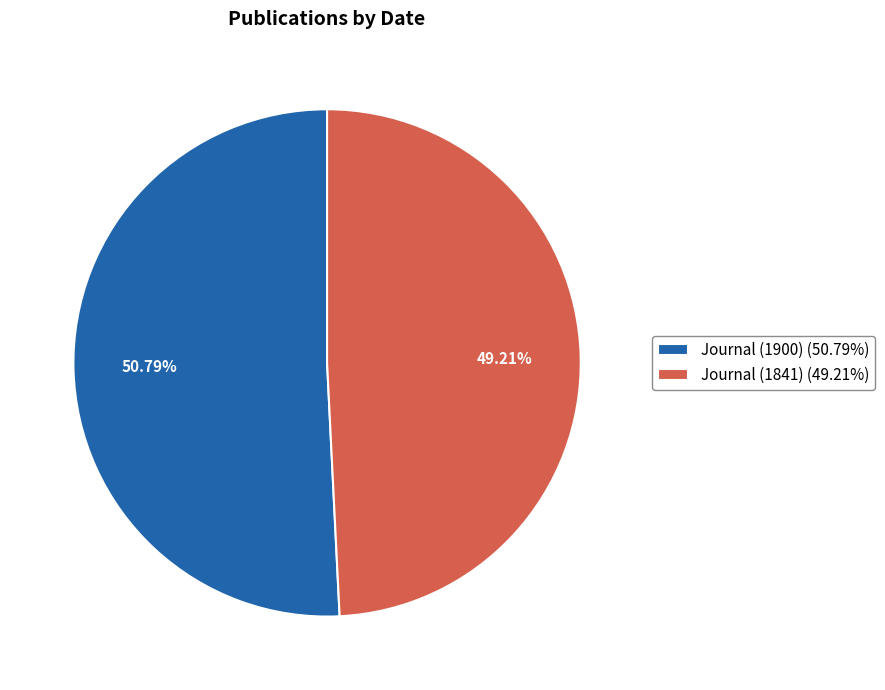

Which slice represents more than half of the pie?

Journal (1900)